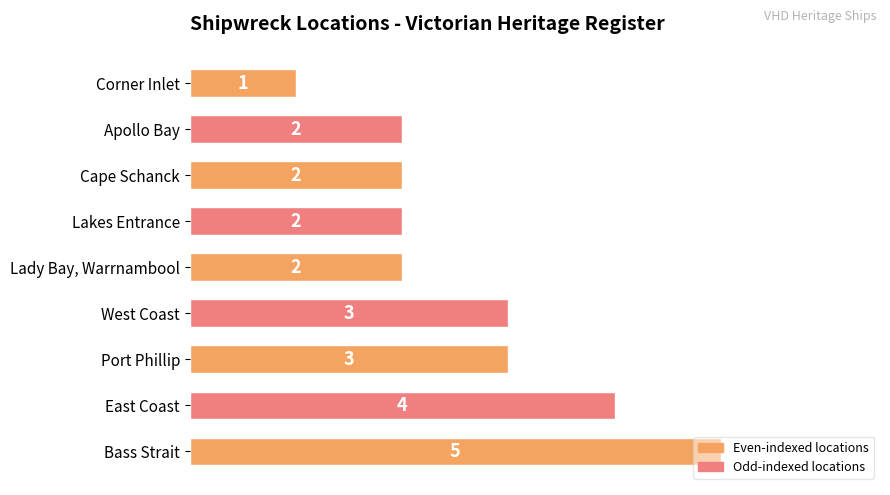

How many values are between 2 and 3?

6